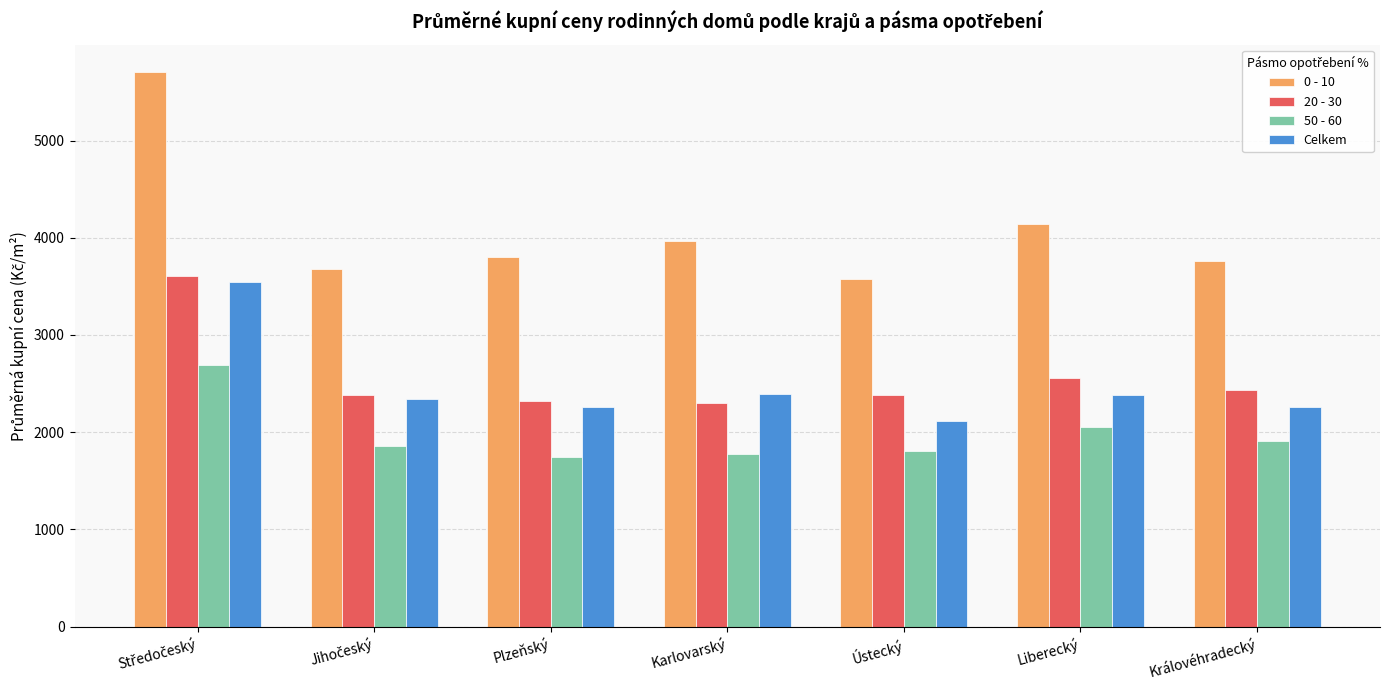

Which series has the largest total across all categories?

0 - 10